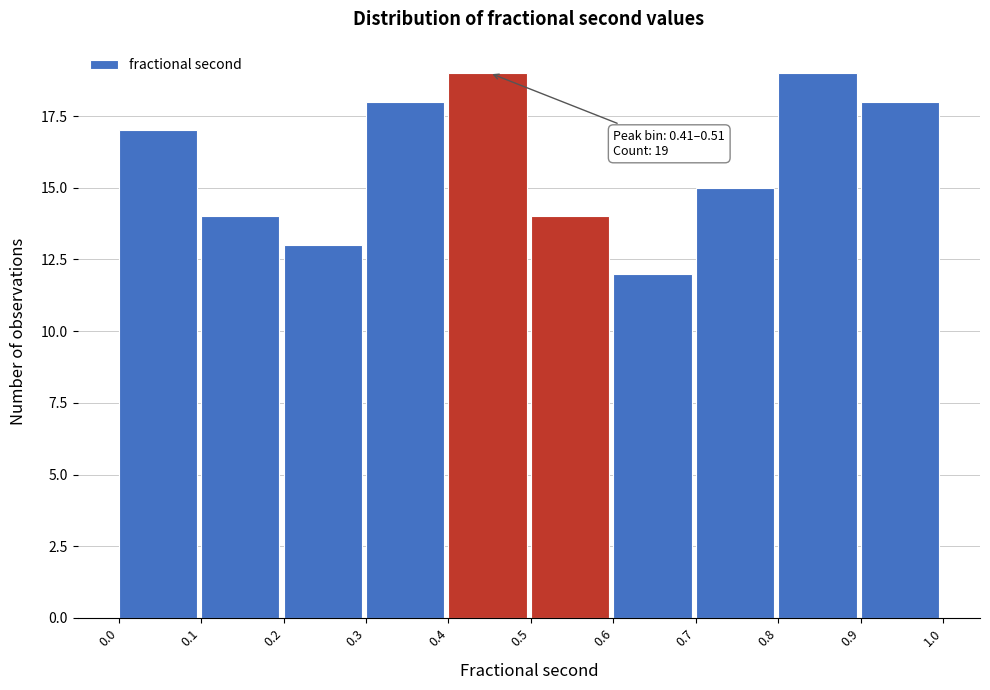

Reading left to right, transcribe all the data shown in this chart.

17	14	13	18	19	14	12	15	19	18